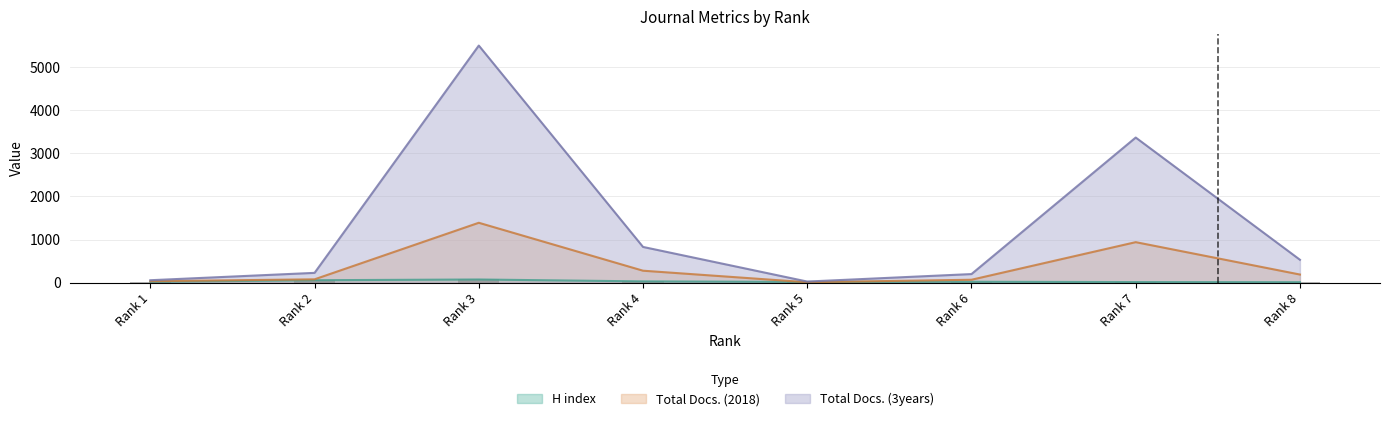

How many groups of bars are there?

8